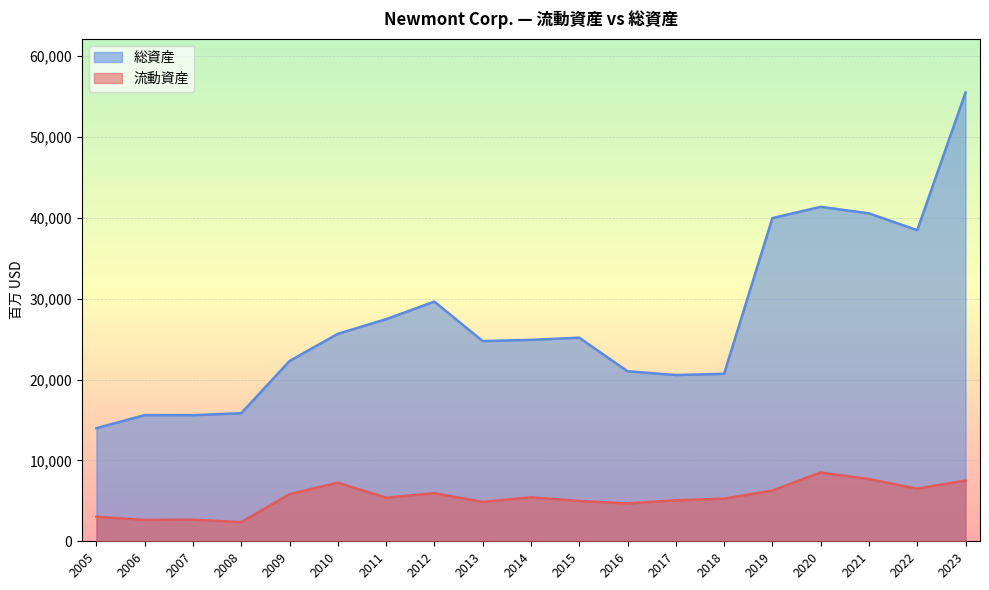

How many lines are shown in the chart?

2